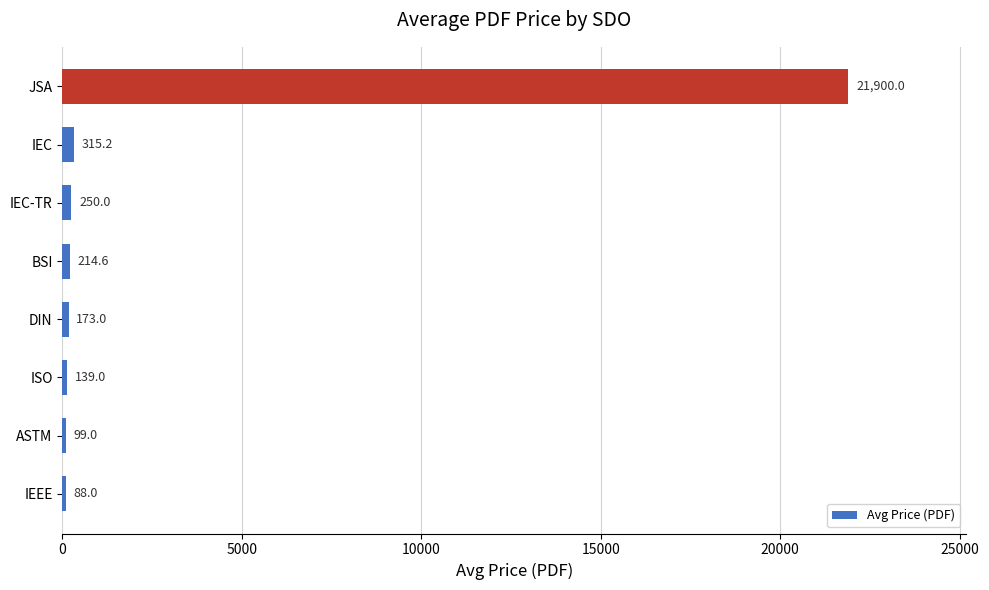

Rank the categories by value from highest to lowest.

JSA, IEC, IEC-TR, BSI, DIN, ISO, ASTM, IEEE